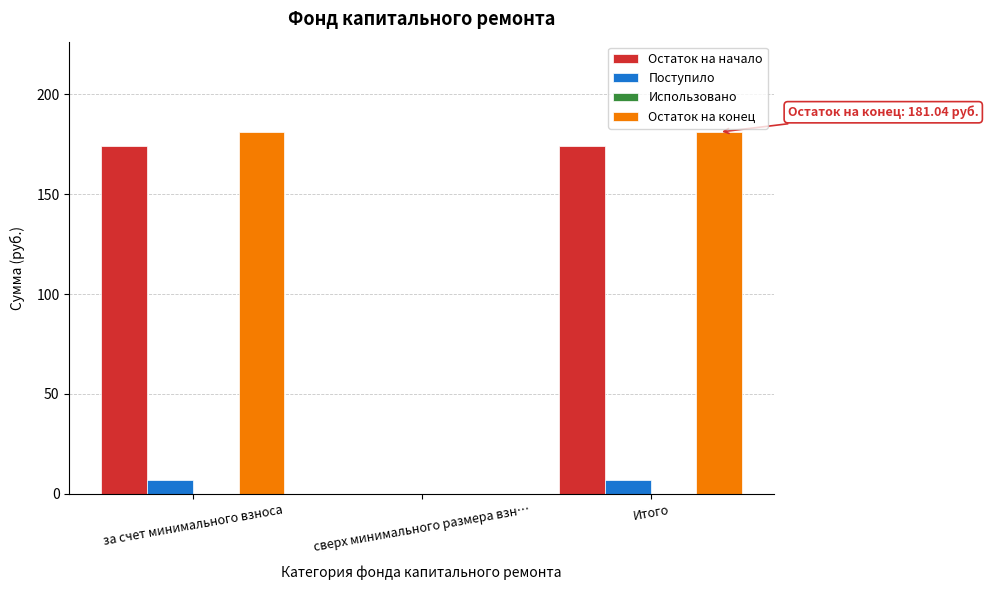

Reading left to right, what are all the values shown in this chart?

Остаток на начало: за счет минимального взноса=174.0	сверх минимального размера взн…=0.0	Итого=174.0
Поступило: за счет минимального взноса=7.0	сверх минимального размера взн…=0.0	Итого=7.0
Остаток на конец: за счет минимального взноса=181.0	сверх минимального размера взн…=0.0	Итого=181.0